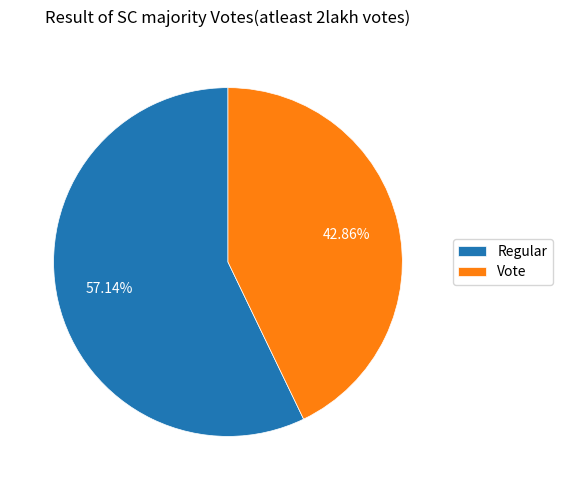

To the nearest percent, what is the combined percentage of Regular and Vote?

100%